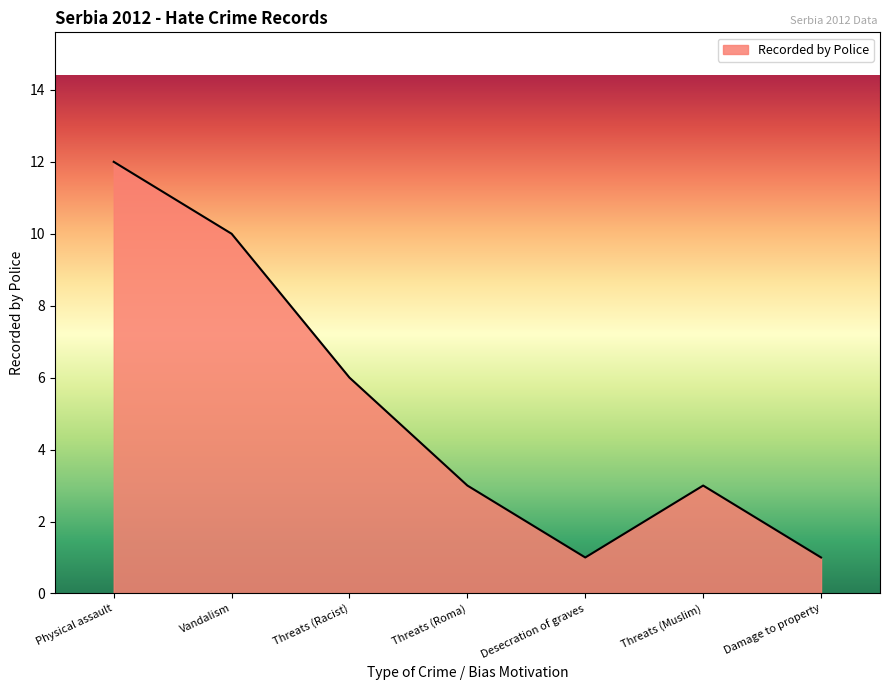

Which has a higher value, Damage to property or Threats (Roma)?

Threats (Roma)